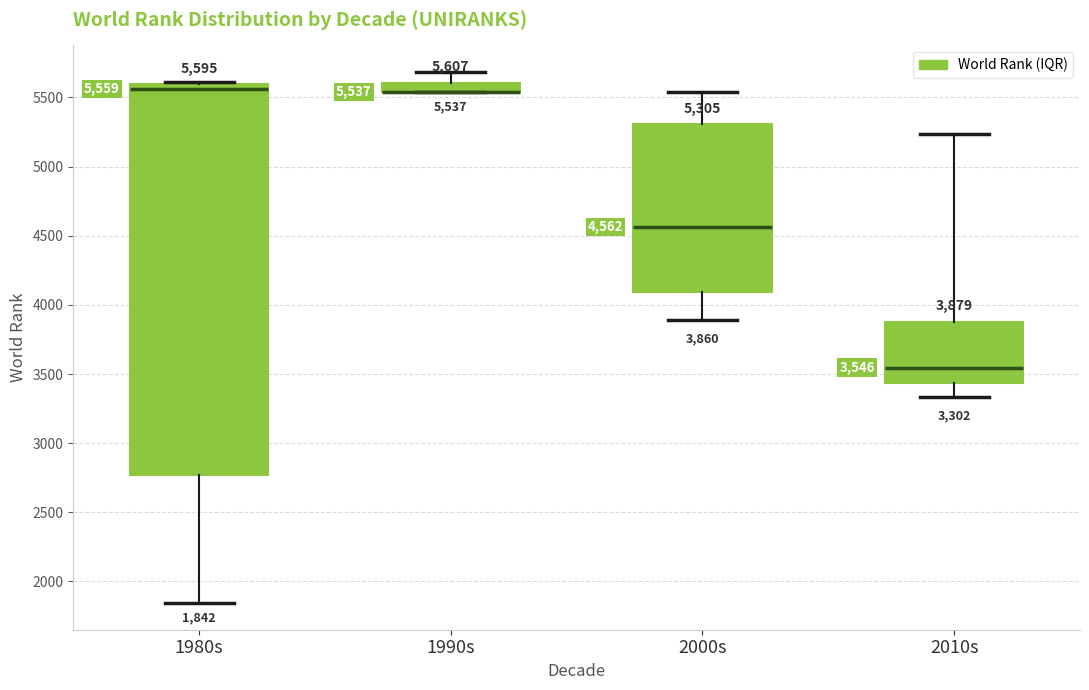

Comparing the boxes themselves (not the whiskers), which one is the tallest?

1980s